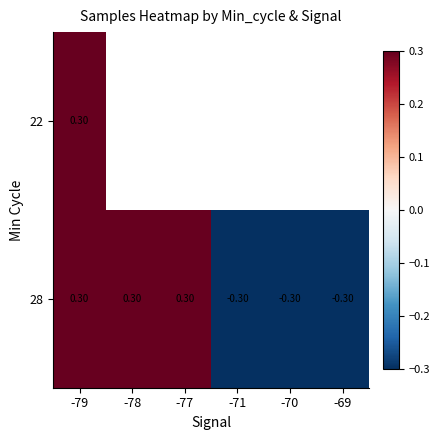

At which category is the sum across all series the highest?

-79